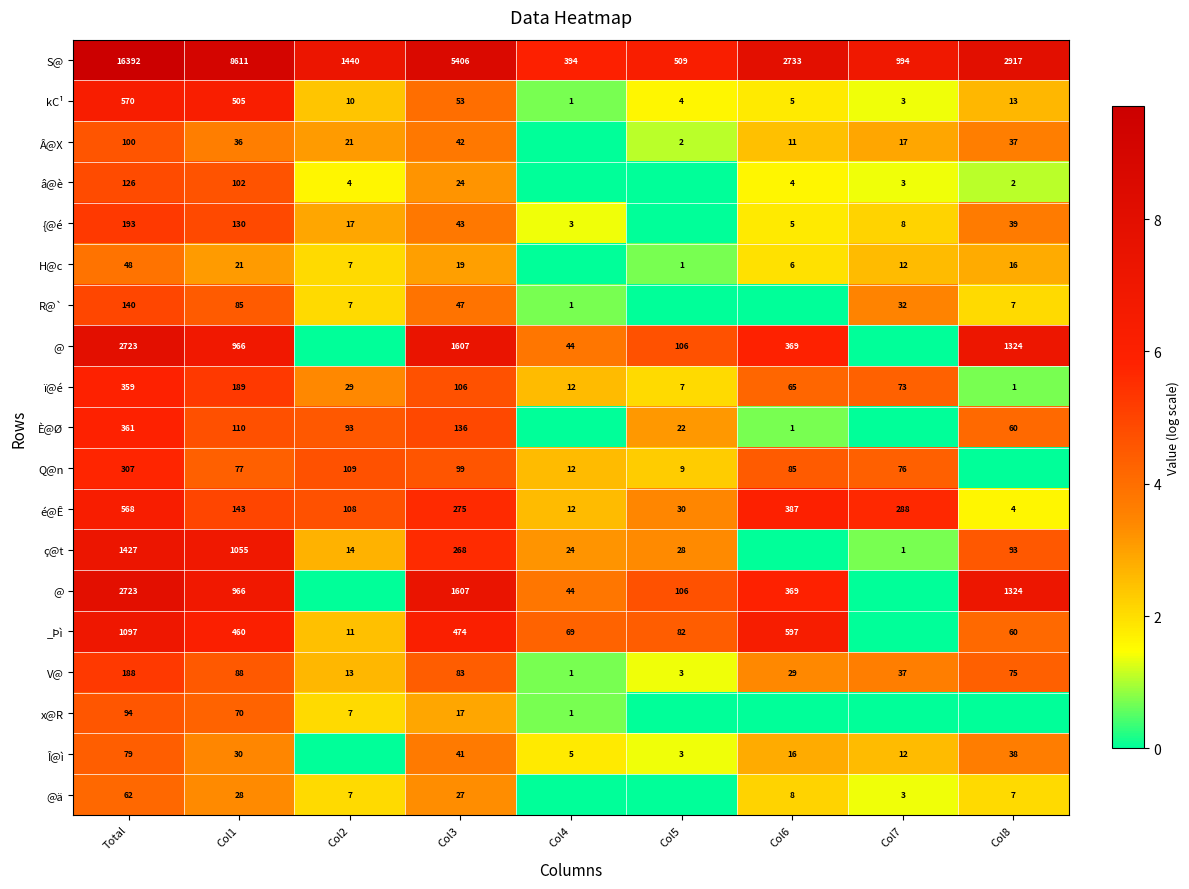

How many categories are shown in the chart?

9